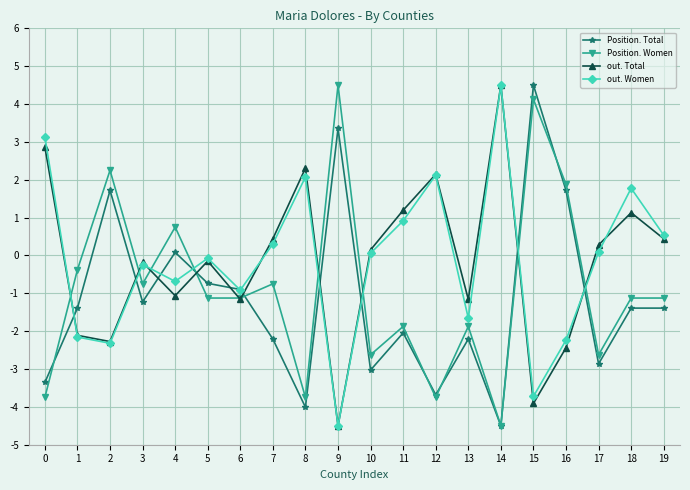

Which series ends up on top after the final intersection of out. Total and Position. Total?

out. Total